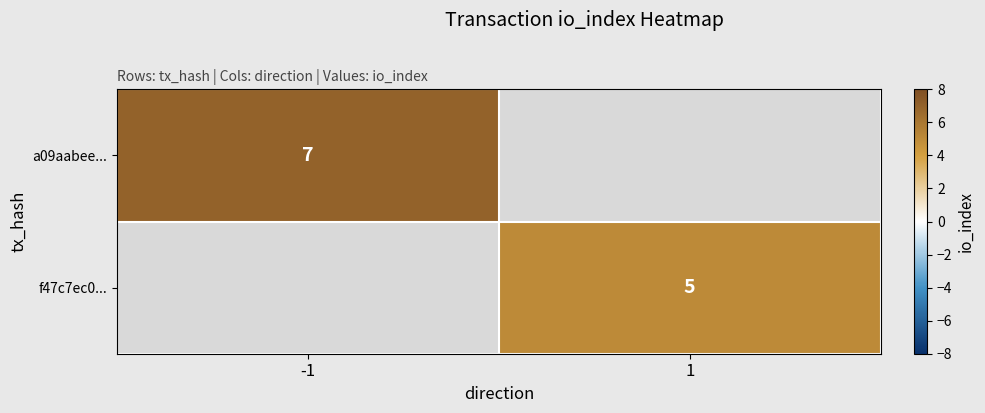

True or false: f47c7ec0... has a value of 5 at 1.

True